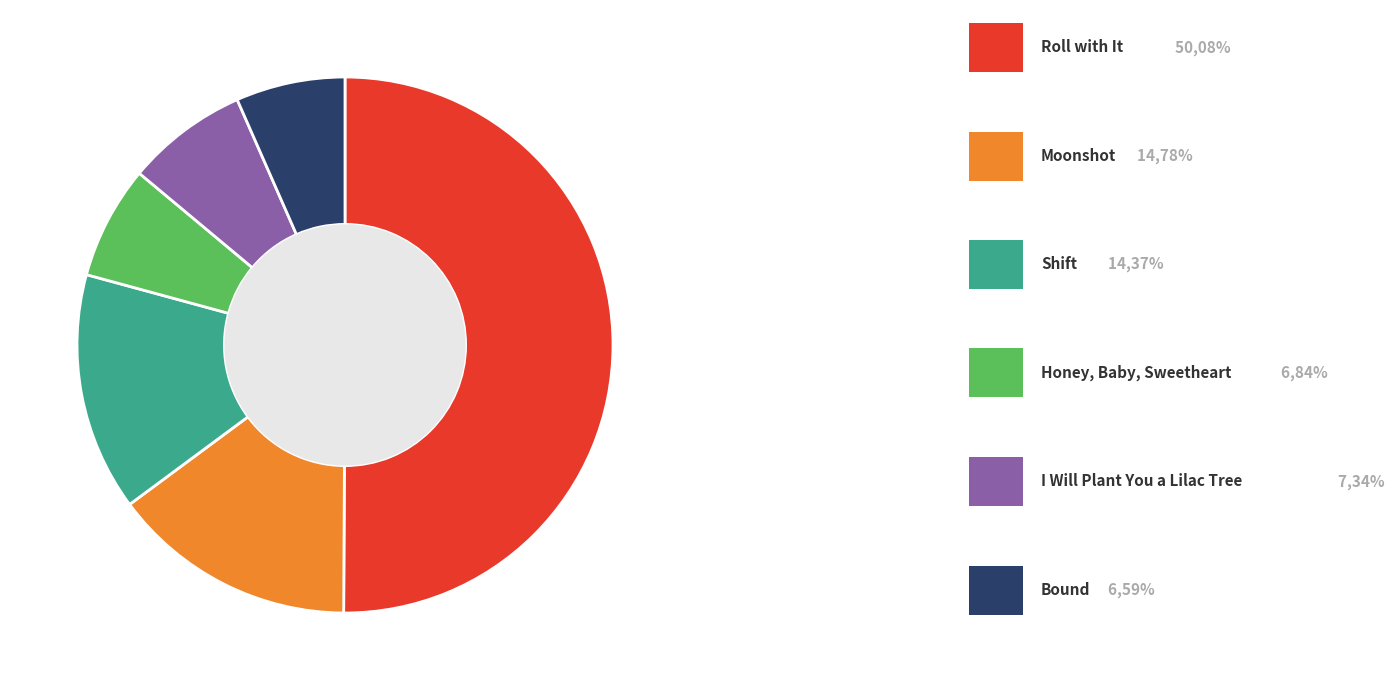

How many segments does this pie chart have?

6